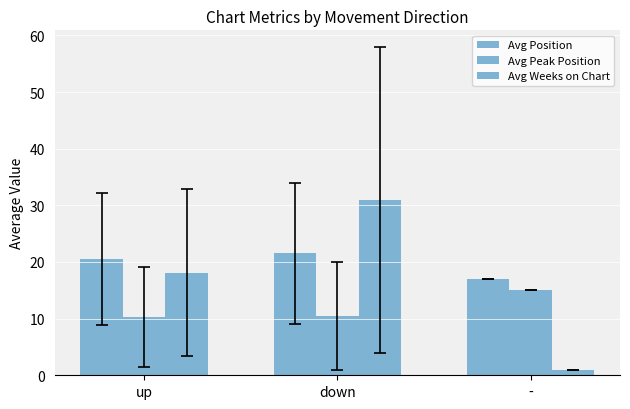

Reading left to right, transcribe all the data shown in this chart.

Avg Position: 20.5	21.5	17.0
Avg Peak Position: 10.2	10.5	15.0
Avg Weeks on Chart: 18.1	31.0	1.0